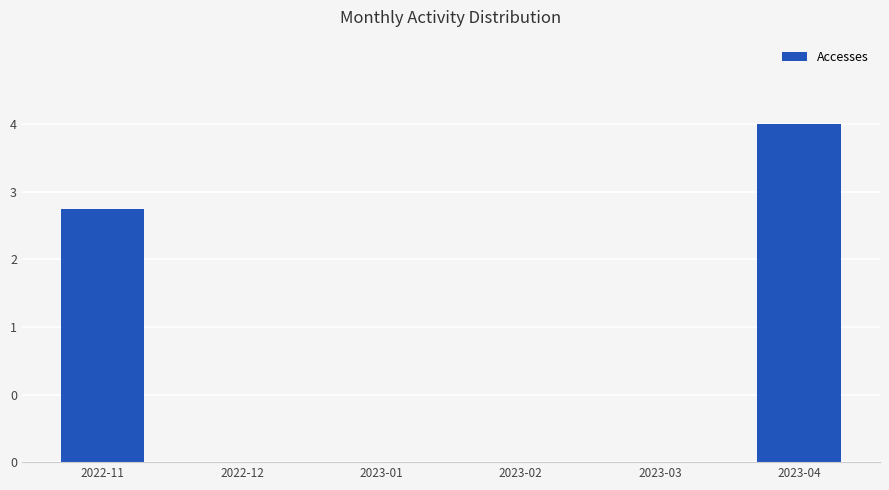

Does the chart contain any negative values?

No